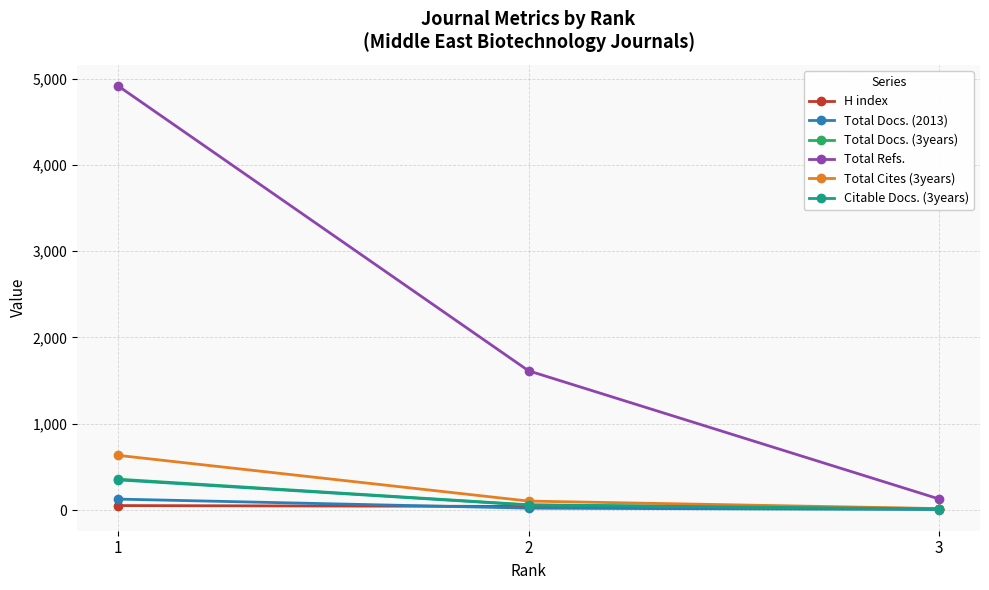

What is the value of the Citable Docs. (3years) point at the 3rd from the left?

14